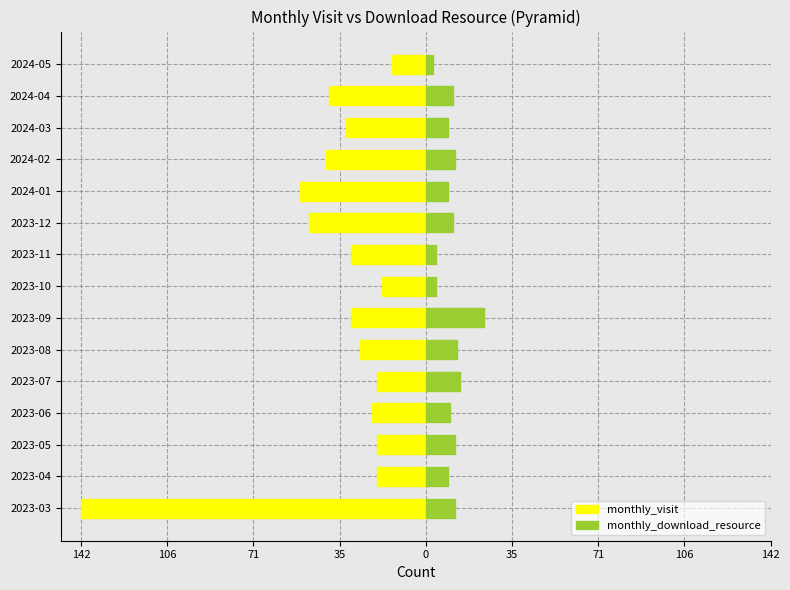

What is the total value across all series at 2023-03?

-130